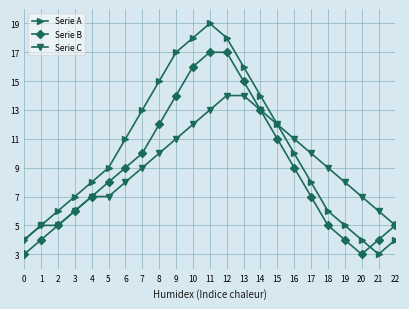

Count the Serie C values in the range 6 to 12.

15